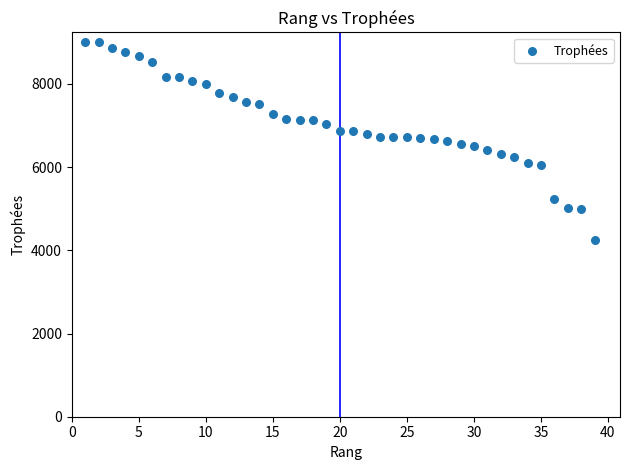

What is the range of Y values (max minus min)?

4744